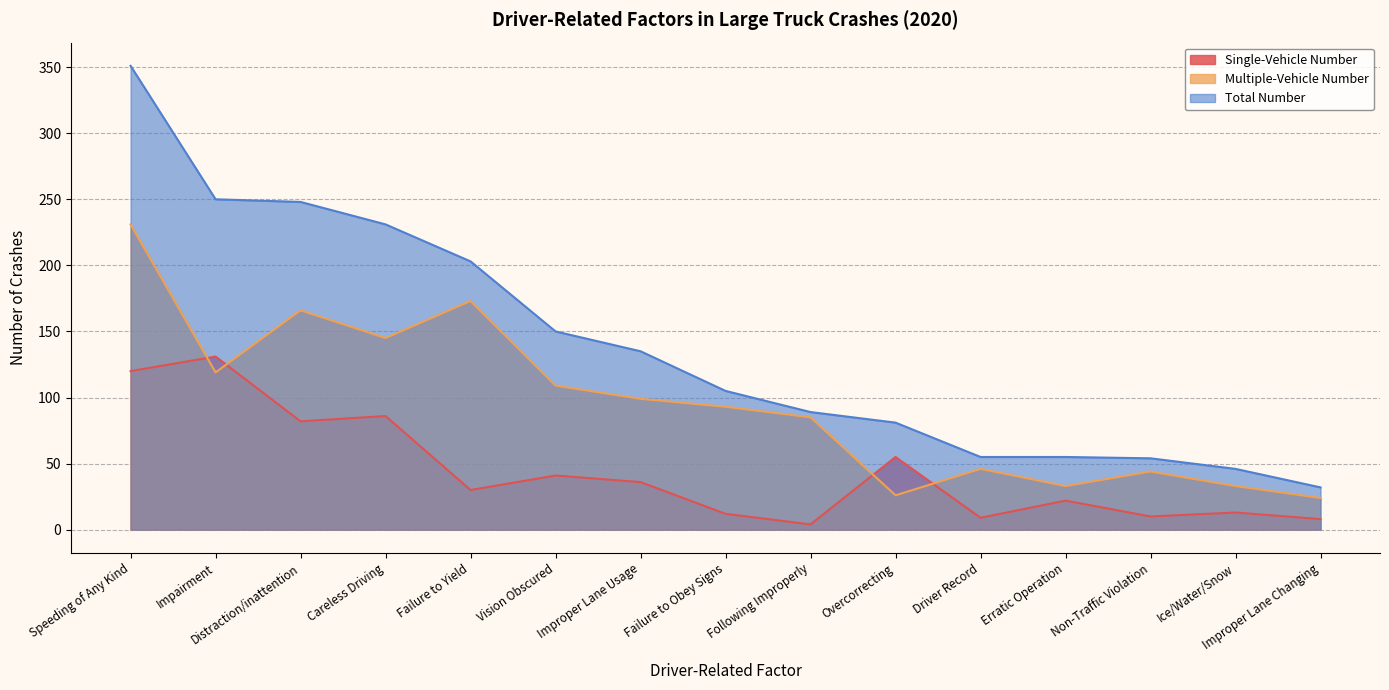

Rank the series by their average value, from lowest to highest.

Single-Vehicle Number, Multiple-Vehicle Number, Total Number